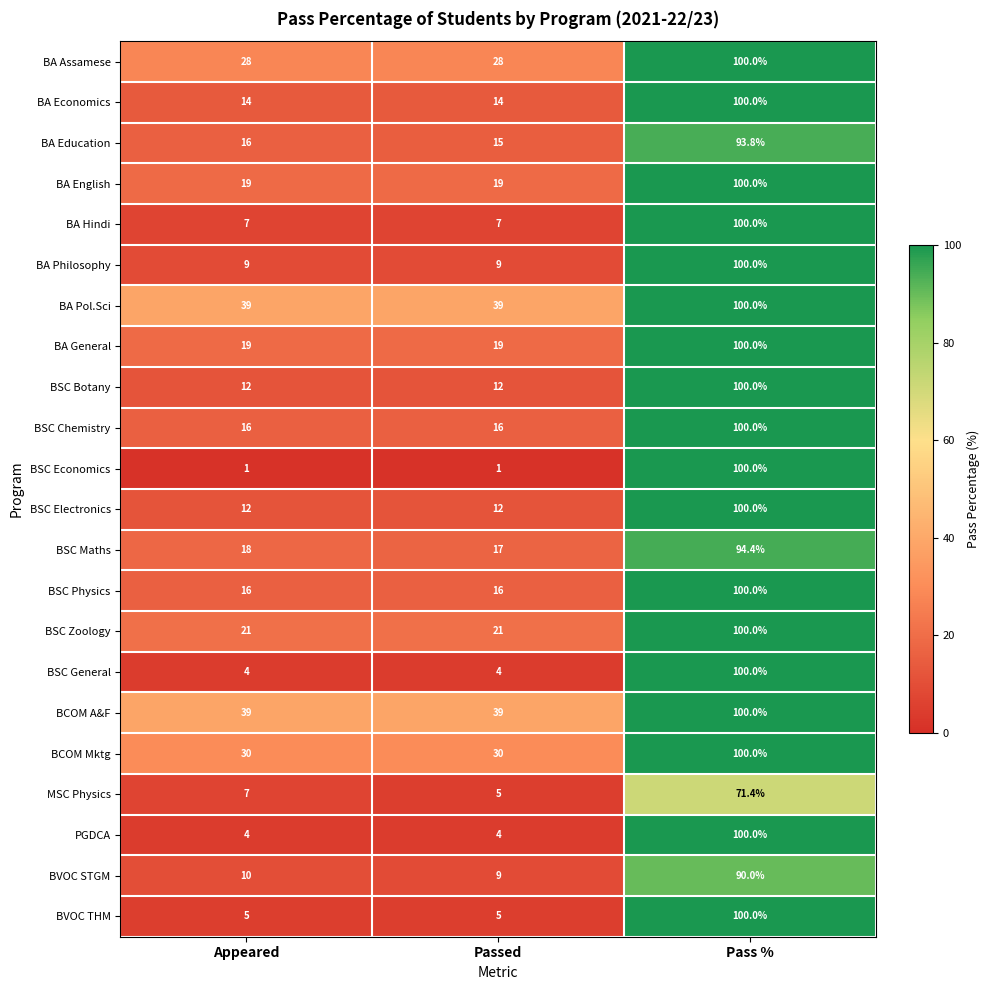

Is it true that BSC Chemistry equals 100.0 at Pass %?

True